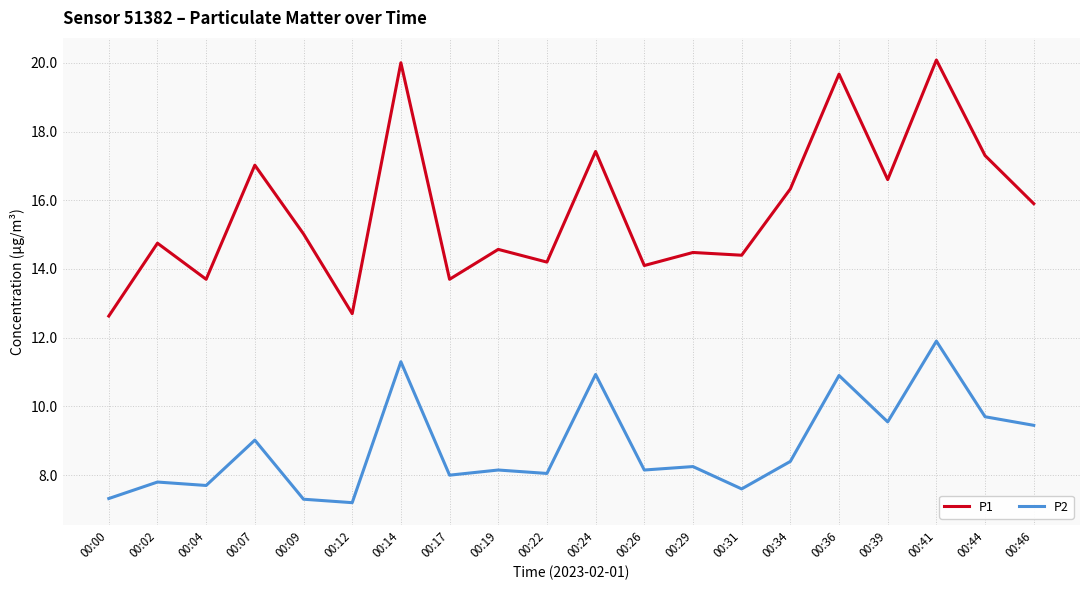

Rank the series by their maximum value, from lowest to highest.

P2, P1